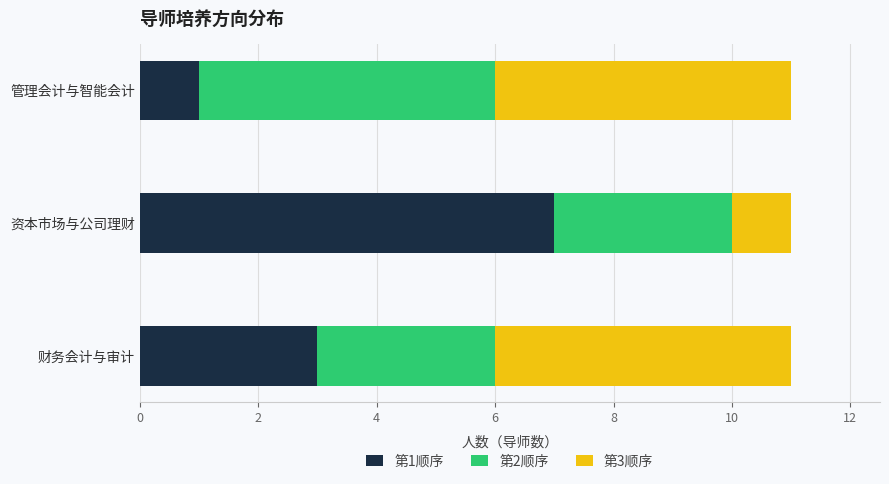

Count the number of data series in this chart.

3